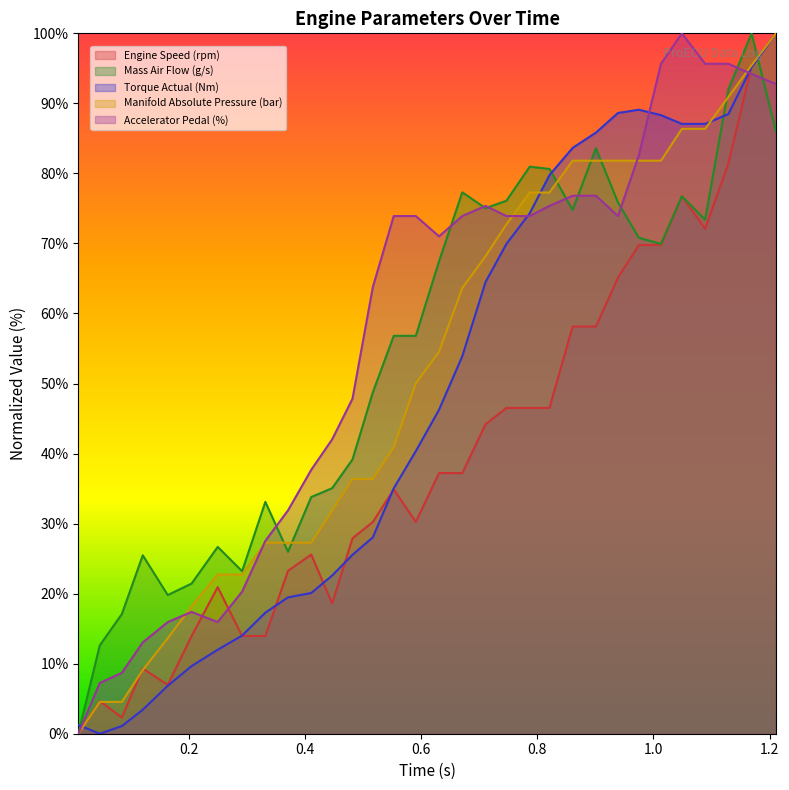

What is the greatest value displayed?

100.0